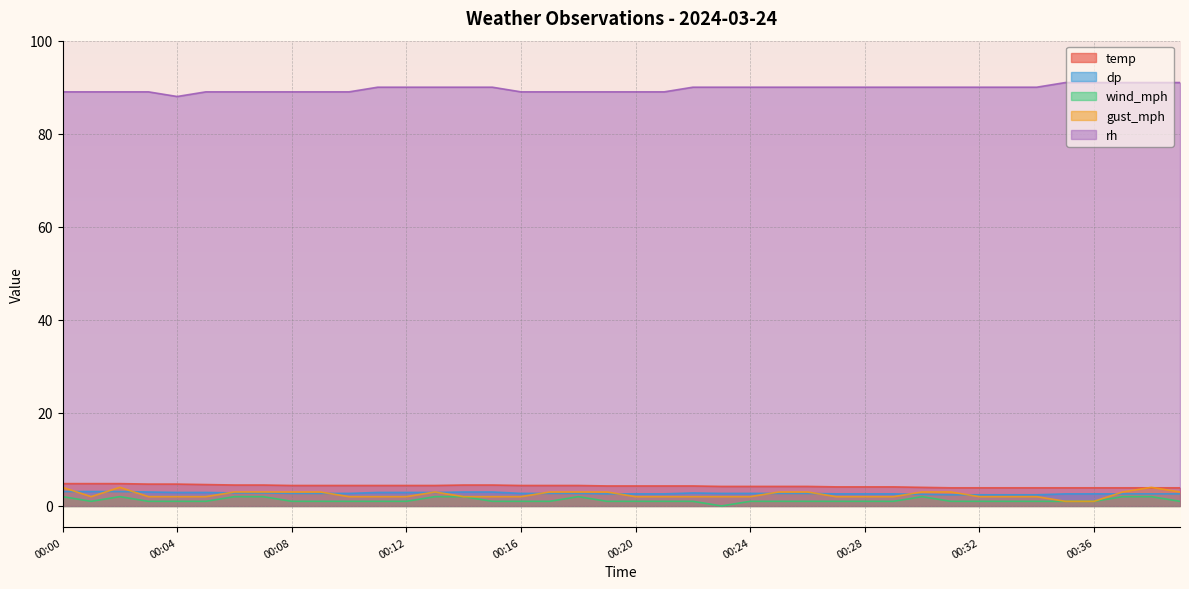

Which series has the largest total across all categories?

rh